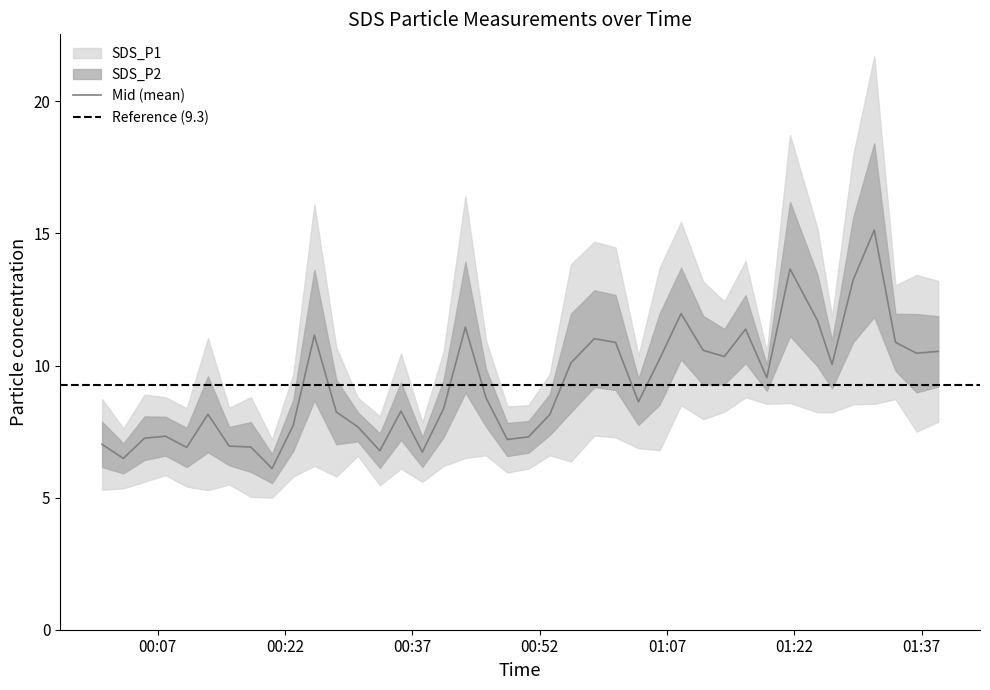

What is the difference between the values at 2021/12/11 00:07:56 and 2021/12/11 01:03:38?

1.3